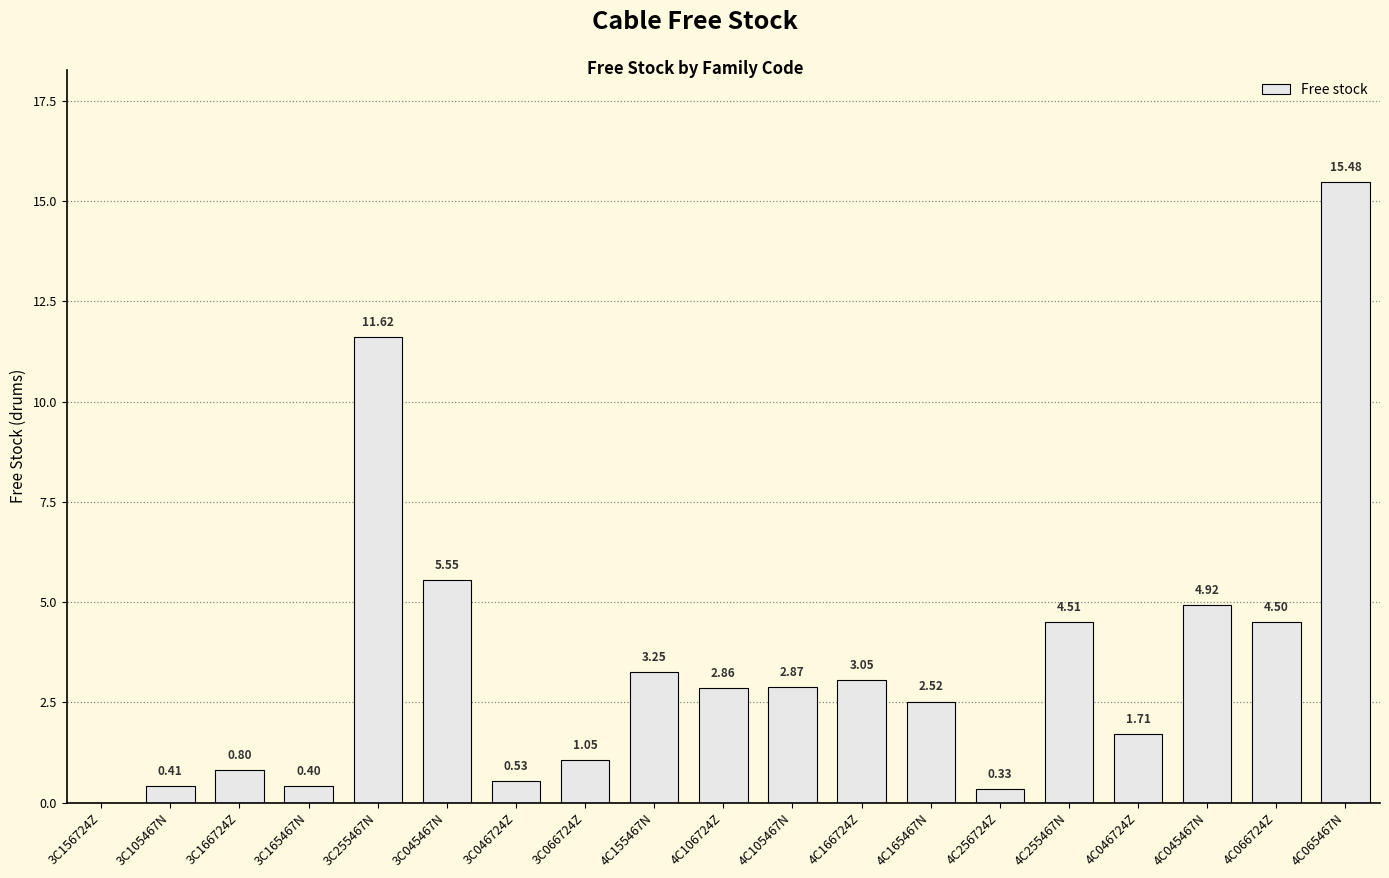

Which has a higher value, 3C166724Z or 4C106724Z?

4C106724Z